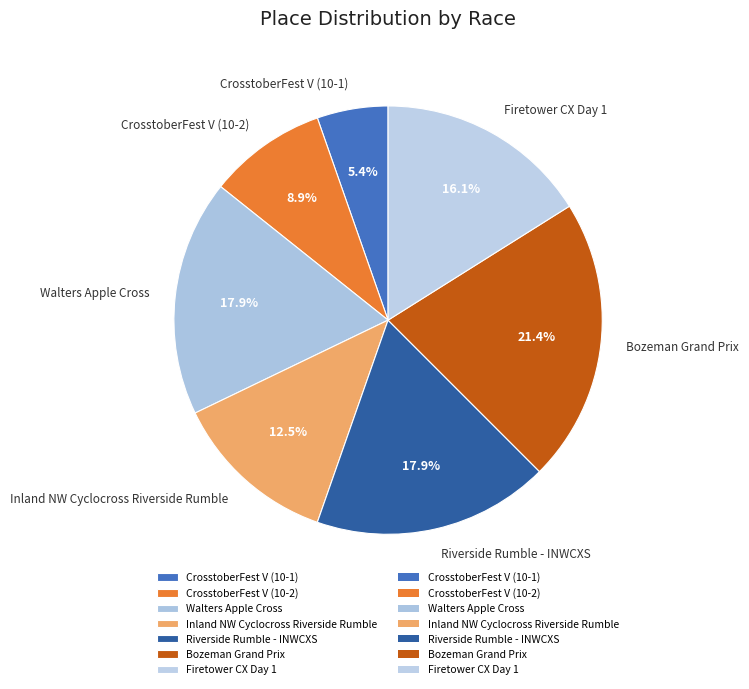

To the nearest percent, what is the average slice percentage?

14%